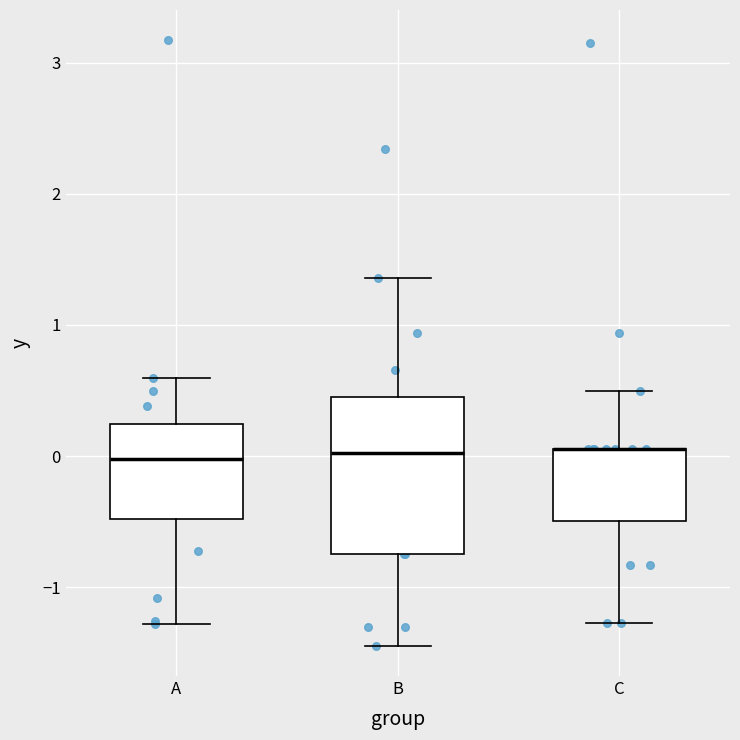

Where is the upper edge of the box for C on the y-axis? The values are not printed on the chart, so give them approximately, as read against the axis.

0.1